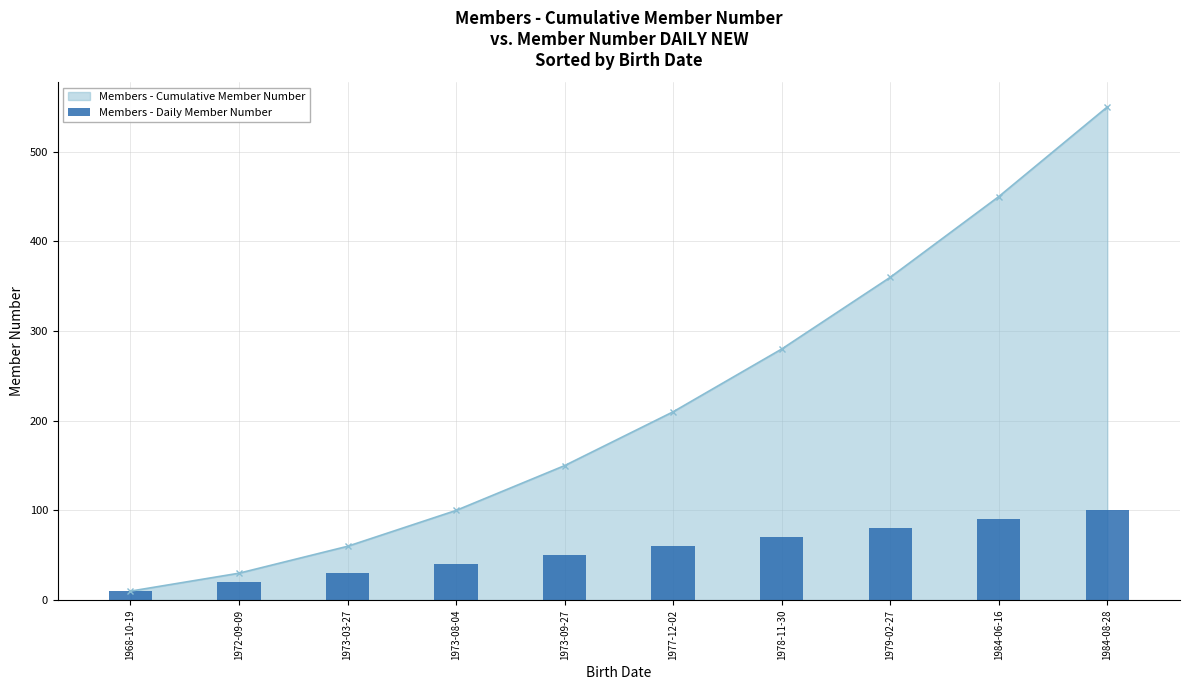

The chart shows a value of 40 at 1973-08-04. True or false?

True